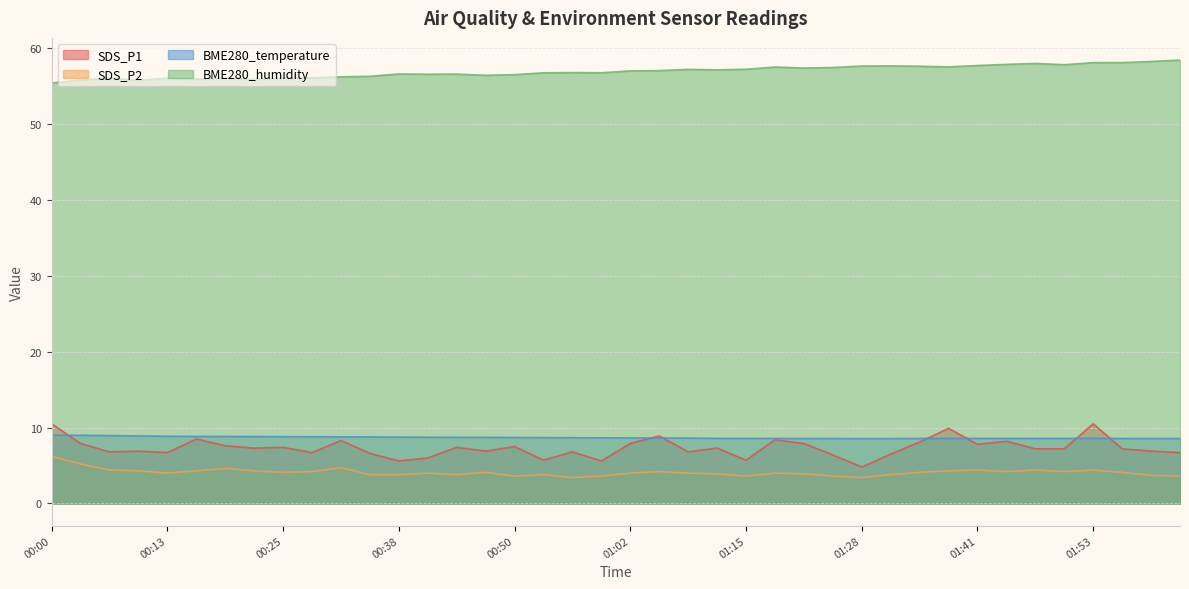

What is the label of the 10th point from the right?

01:34